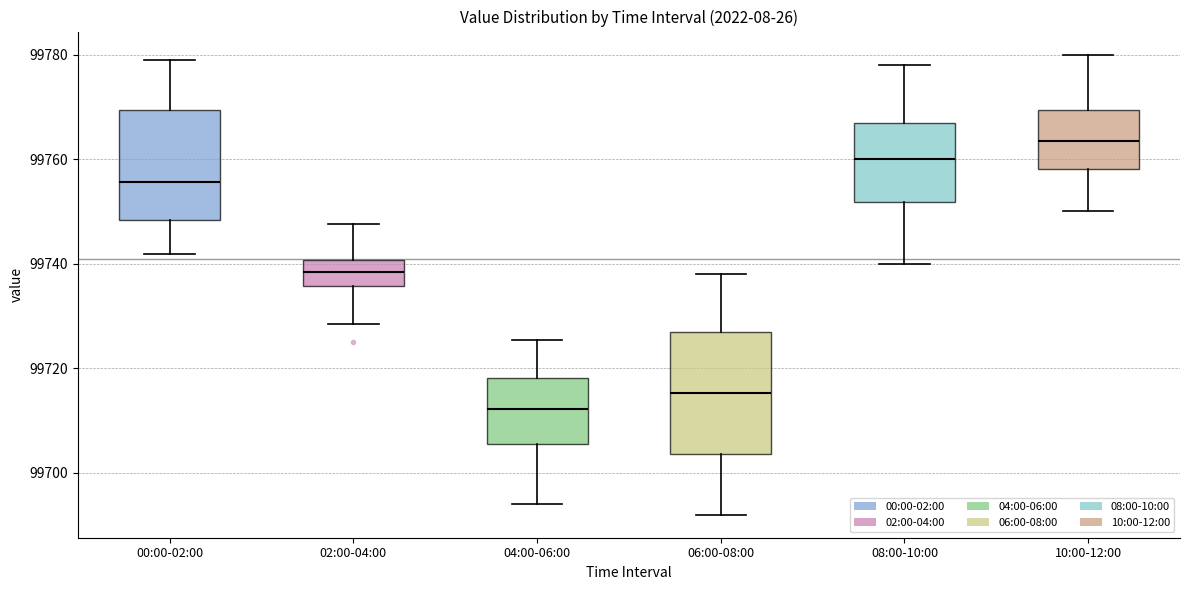

Where is the upper edge of the box for 06:00-08:00 on the y-axis? The values are not printed on the chart, so give them approximately, as read against the axis.

99726